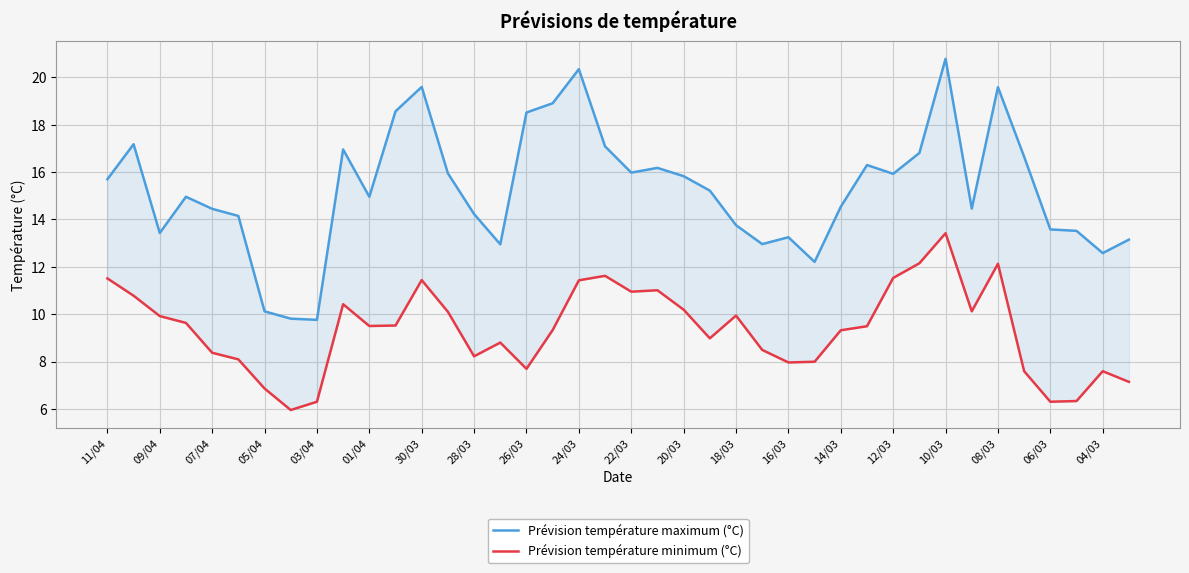

The Prévision température minimum (°C) series shows 12.9 at 01/04. True or false?

False